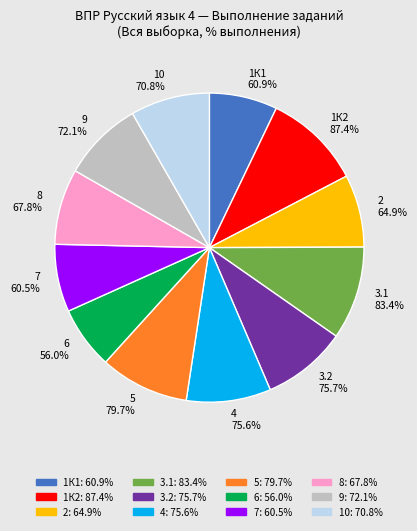

Which has a higher value, 2 or 4?

4